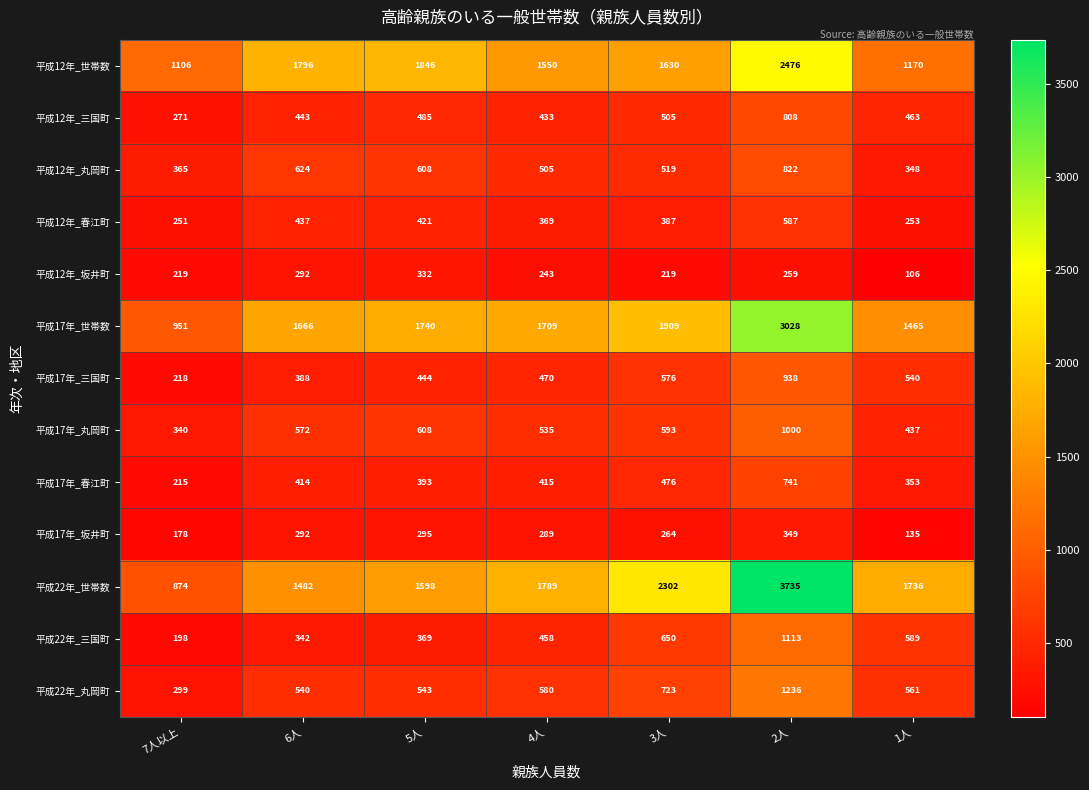

What is the difference between the second highest and second lowest values in the 平成12年_坂井町 series?

73